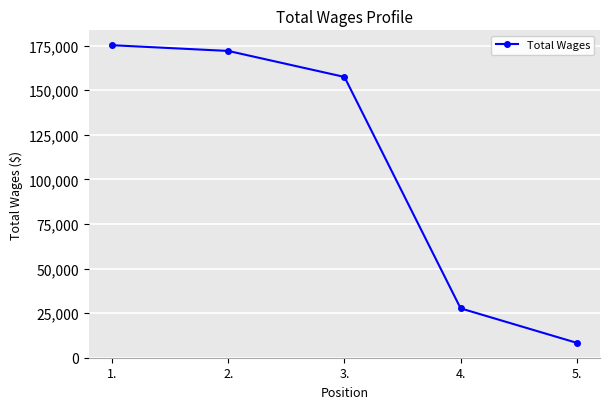

What is the ratio of the value at 1. to the value at 3.?

1.1